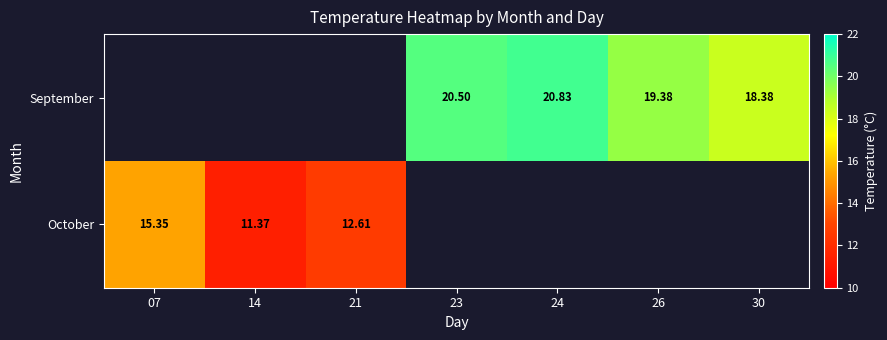

What is the greatest value displayed?

20.8